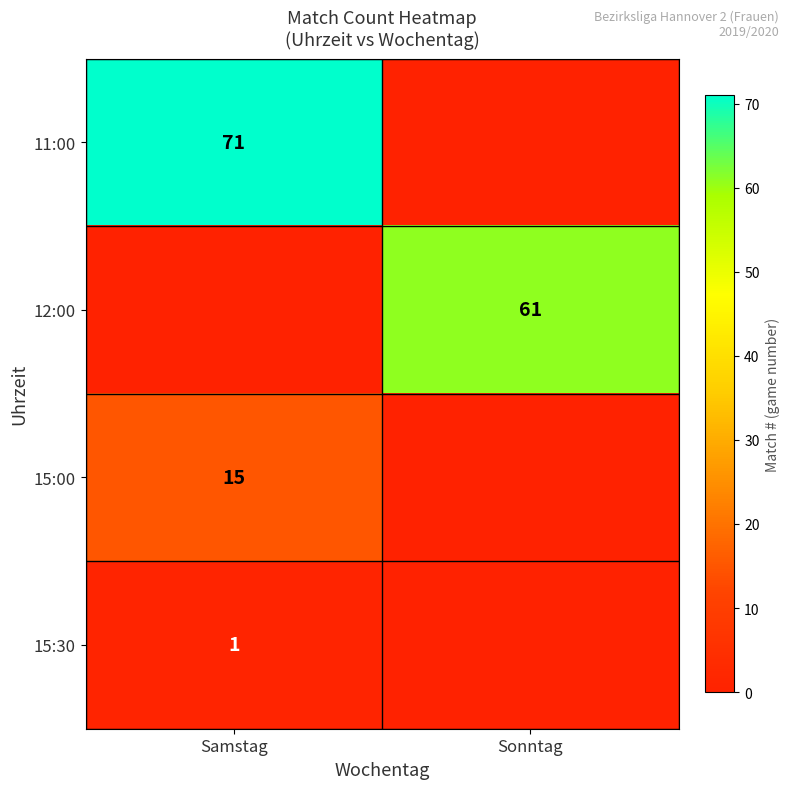

Is it true that 15:30 equals 0 at Samstag?

False